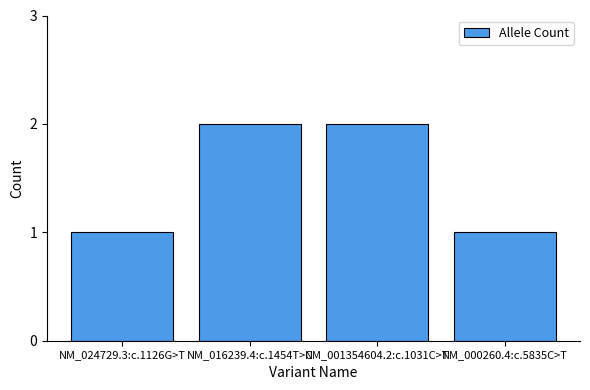

What is the ratio of the value at NM_024729.3:c.1126G>T to the value at NM_001354604.2:c.1031C>T?

0.5